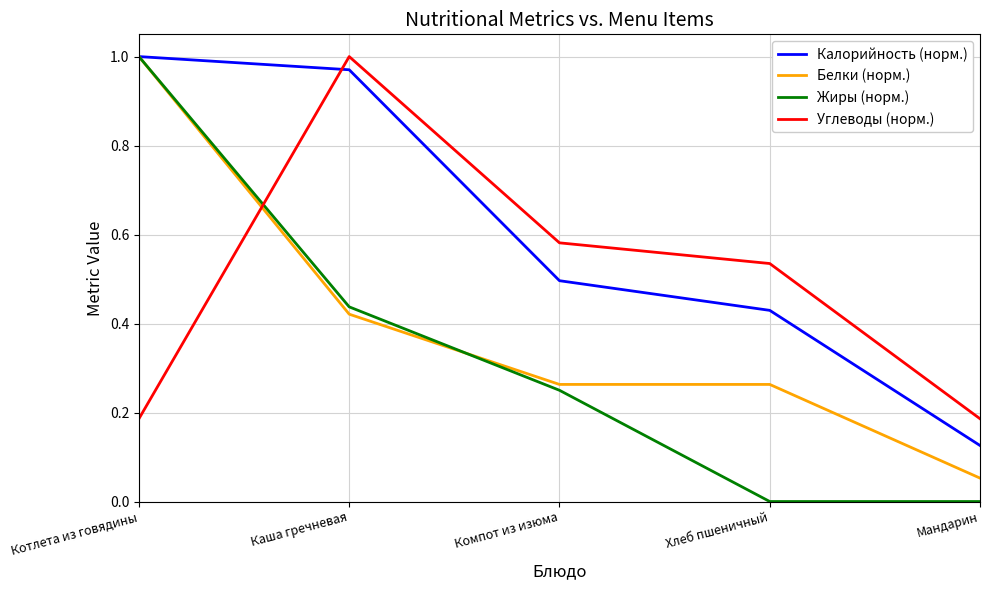

True or false: Углеводы (норм.) and Белки (норм.) intersect in this chart.

True